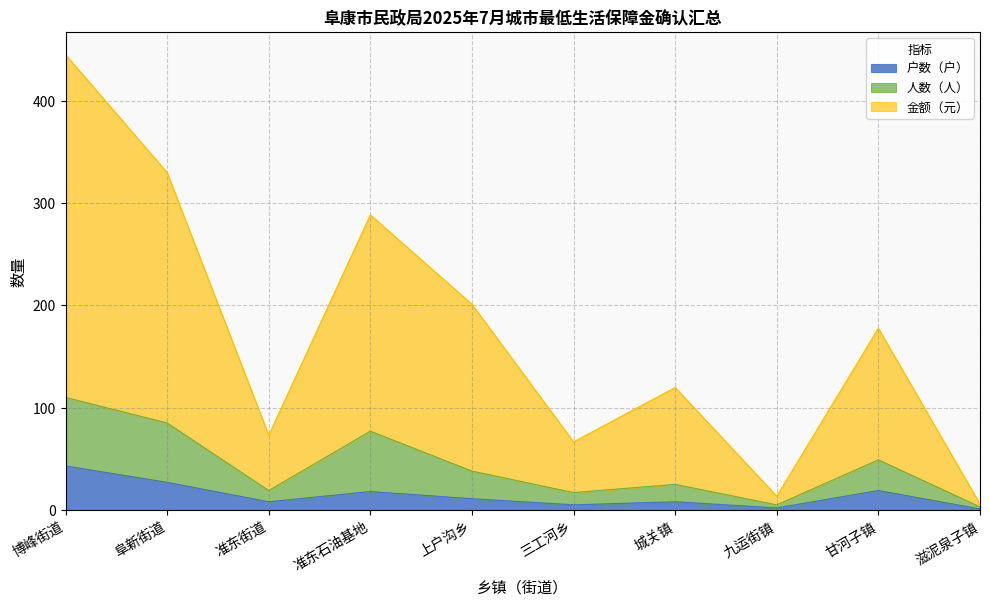

Reading left to right, extract all data points from this chart.

户数（户）: 博峰街道=43.0	阜新街道=27.0	准东街道=8.0	准东石油基地=18.0	上户沟乡=11.0	三工河乡=5.0	城关镇=8.0	九运街镇=2.0	甘河子镇=19.0	滋泥泉子镇=1.0
人数（人）: 博峰街道=110.0	阜新街道=85.0	准东街道=19.0	准东石油基地=77.0	上户沟乡=38.0	三工河乡=17.0	城关镇=25.0	九运街镇=5.0	甘河子镇=49.0	滋泥泉子镇=3.0
金额（元）: 博峰街道=445.0	阜新街道=329.7	准东街道=73.0	准东石油基地=288.4	上户沟乡=201.0	三工河乡=66.5	城关镇=119.7	九运街镇=13.5	甘河子镇=177.6	滋泥泉子镇=5.8